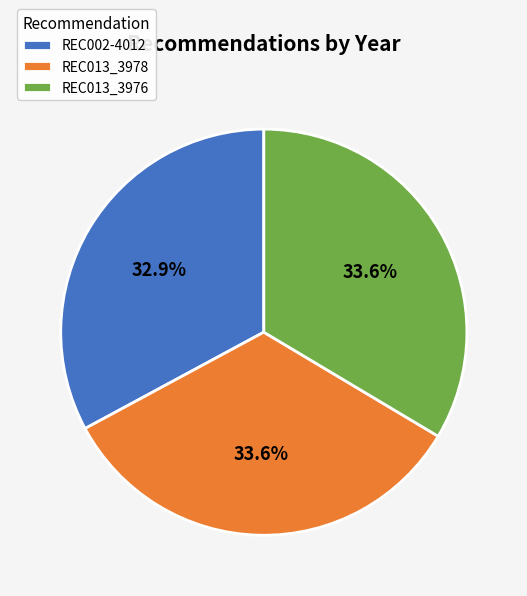

Combined, do REC002-4012 and REC013_3976 account for over 50%?

Yes